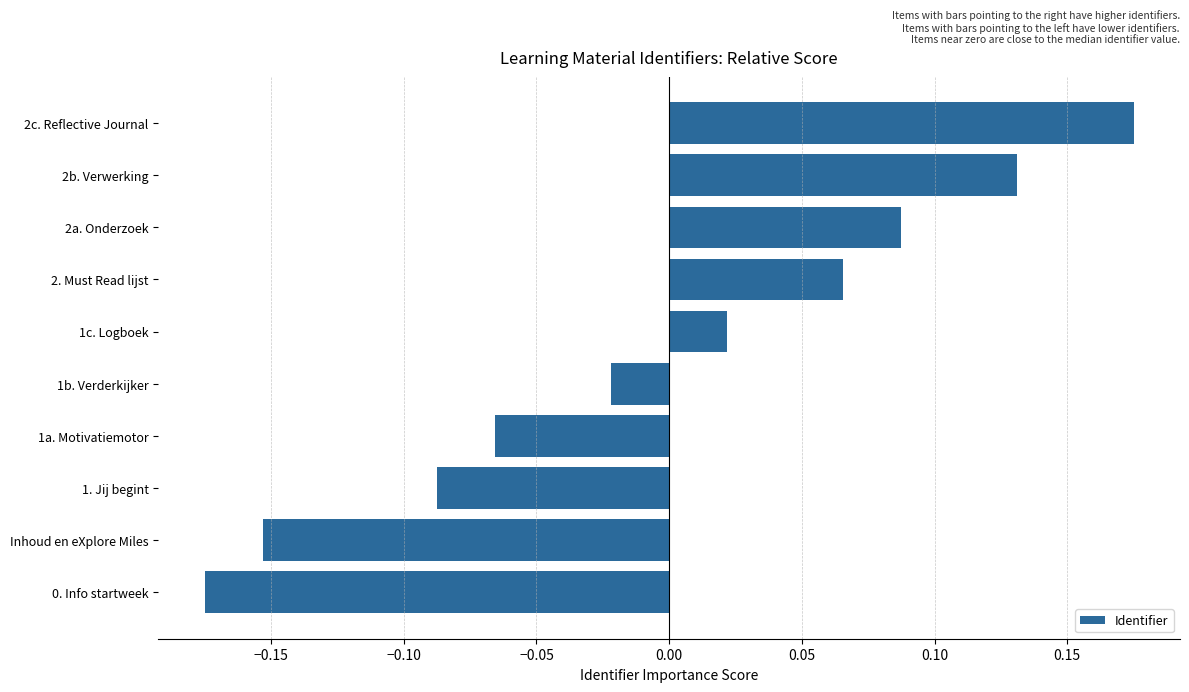

List the labels in order of value, largest first.

2c. Reflective Journal, 2b. Verwerking, 2a. Onderzoek, 2. Must Read lijst, 1c. Logboek, 1b. Verderkijker, 1a. Motivatiemotor, 1. Jij begint, Inhoud en eXplore Miles, 0. Info startweek